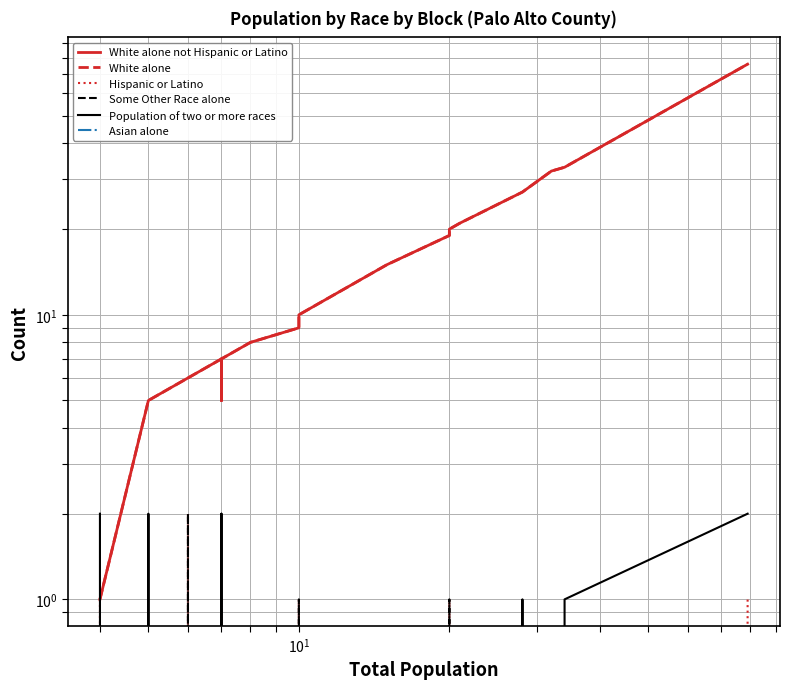

Count the Population of two or more races values in the range 0 to 1.

16